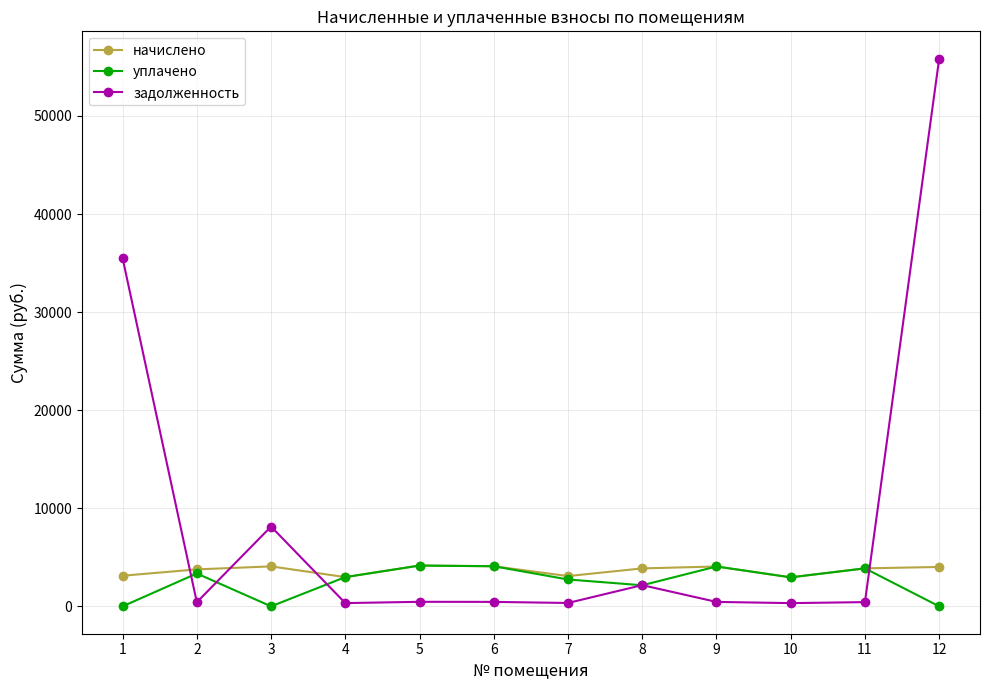

What is the difference between the начислено values at 11 and 4?

892.0